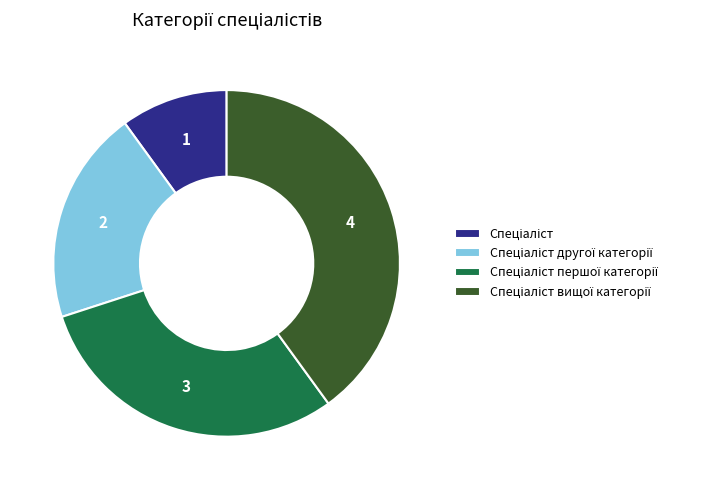

Is there any slice that represents more than half of the pie?

No